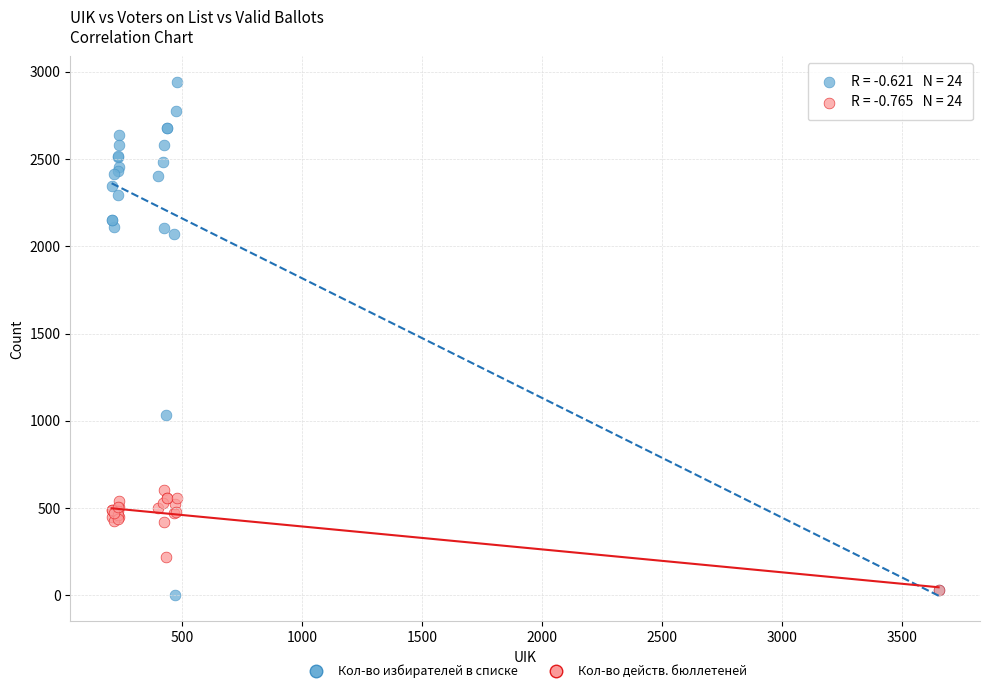

Which series reaches the minimum Y coordinate?

Кол-во избирателей в списке